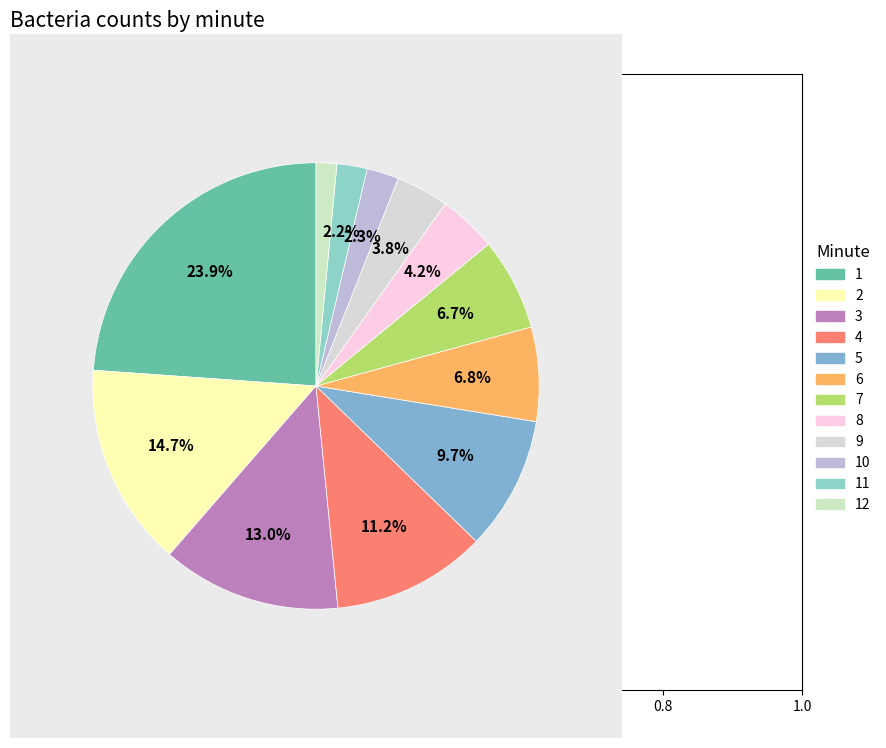

To the nearest percent, what portion does 5 represent?

10%